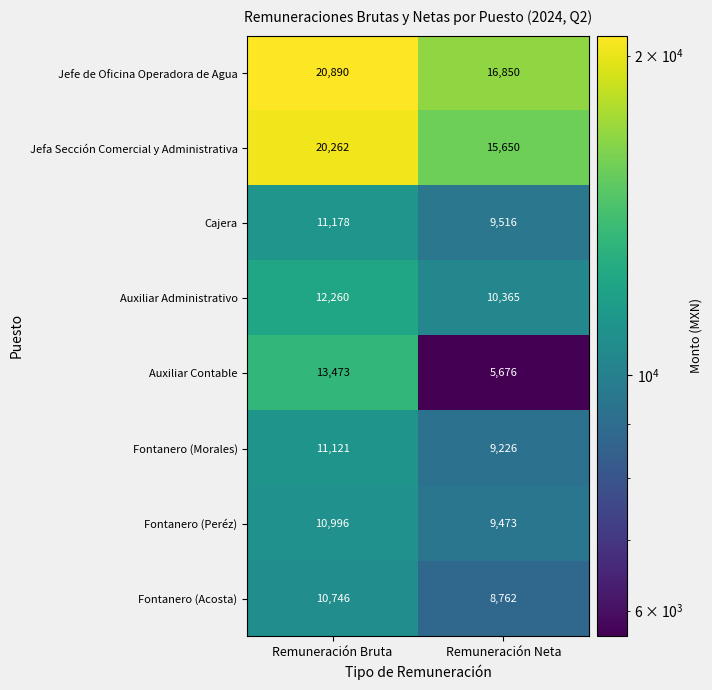

Which series has the widest spread of values?

Auxiliar Contable